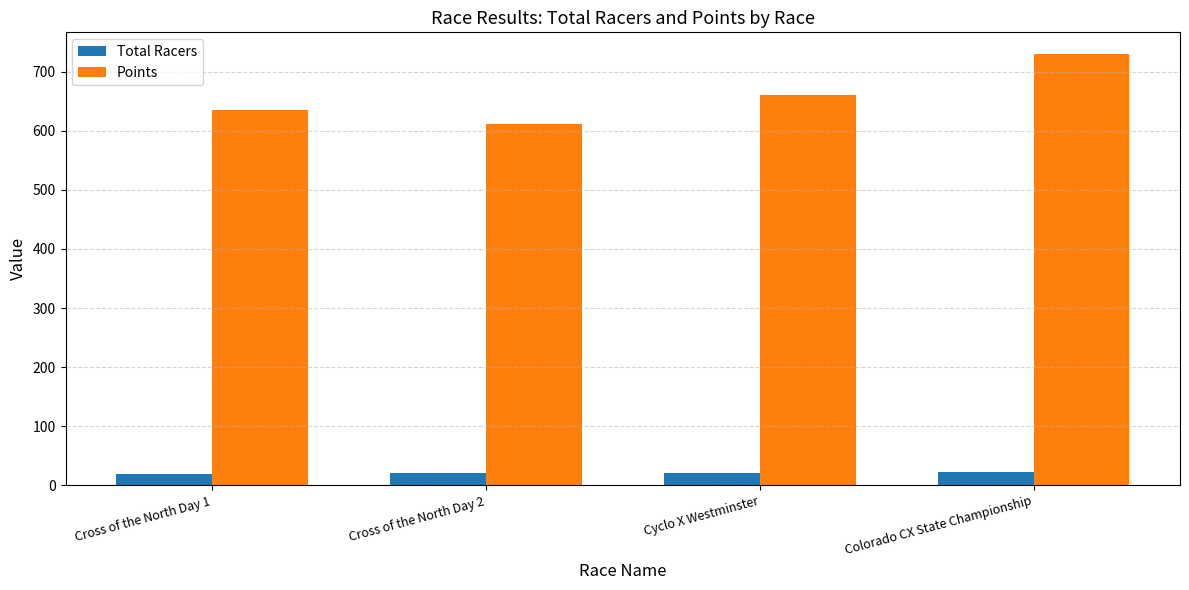

Which series has the largest range (max minus min)?

Points